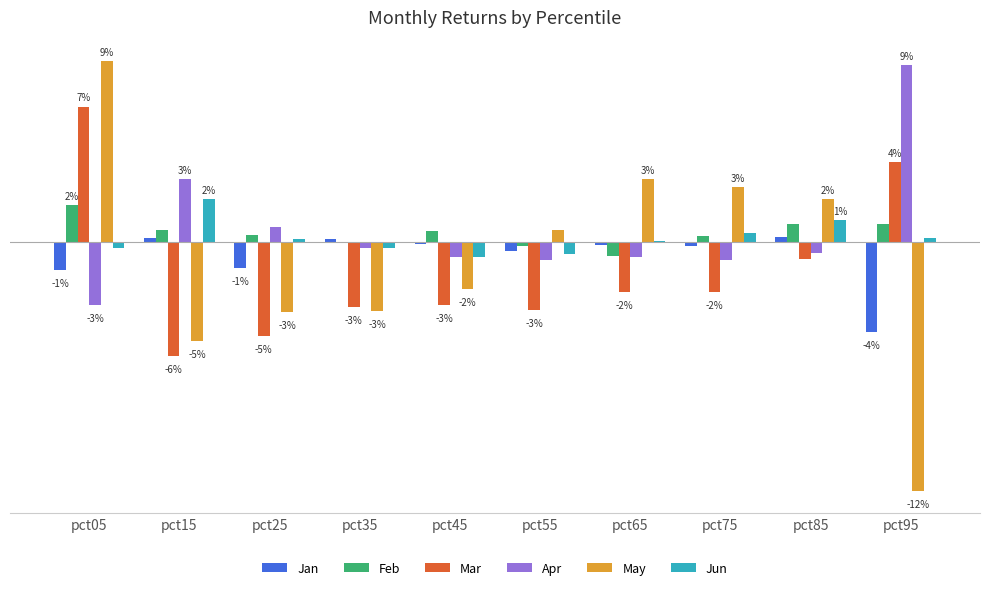

Is it true that May equals 0.0 at pct55?

False